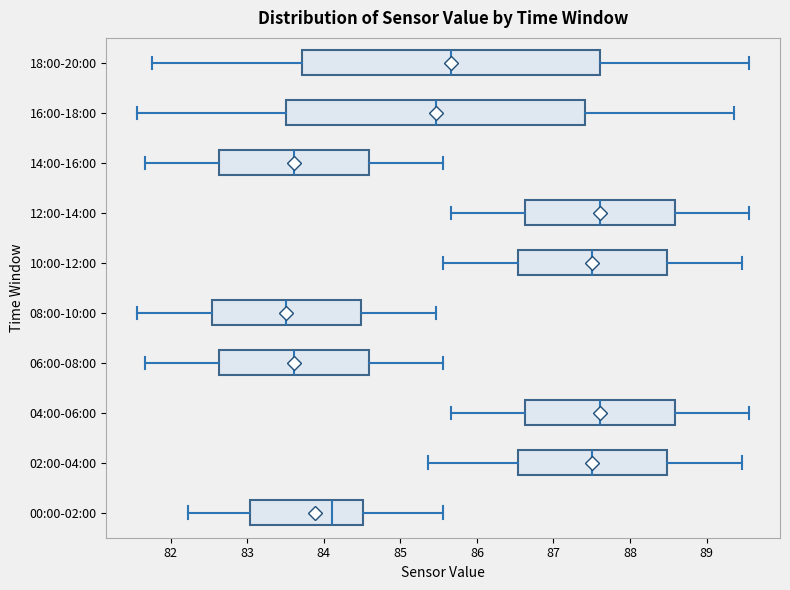

Which box has the furthest to the left median line?

08:00-10:00